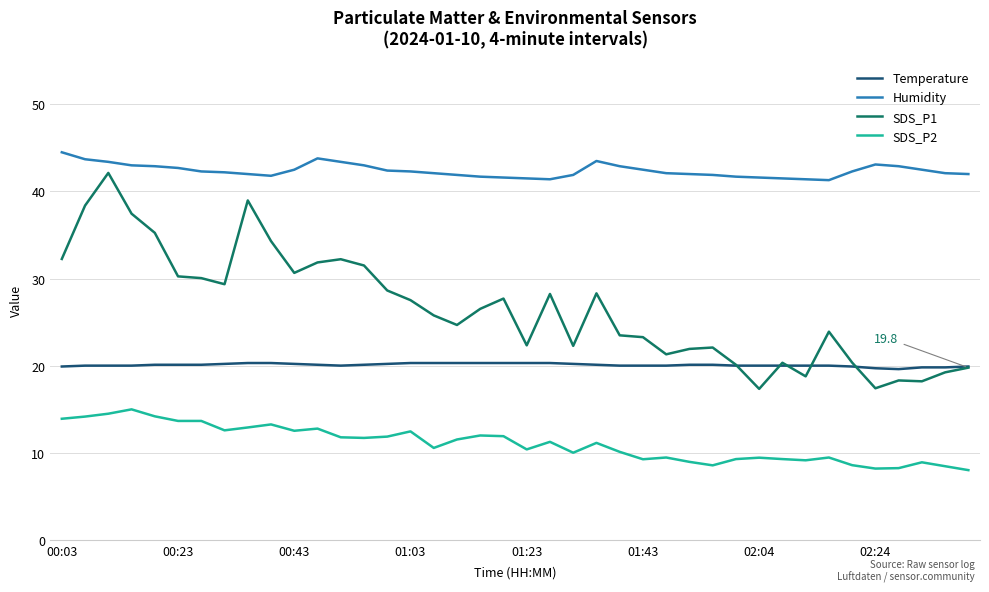

Which series has the widest spread of values?

SDS_P1